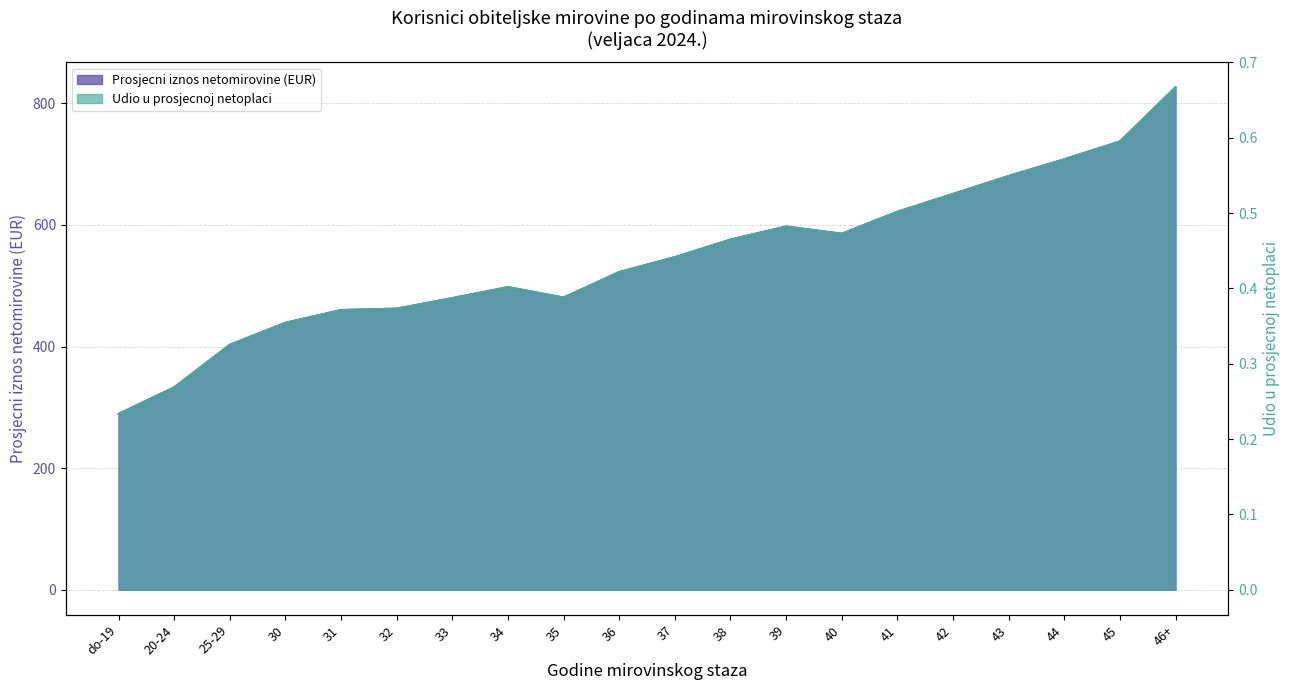

True or false: udio_u_prosjecnoj_netoplaci and prosjecni_iznos_neto cross at least once.

False